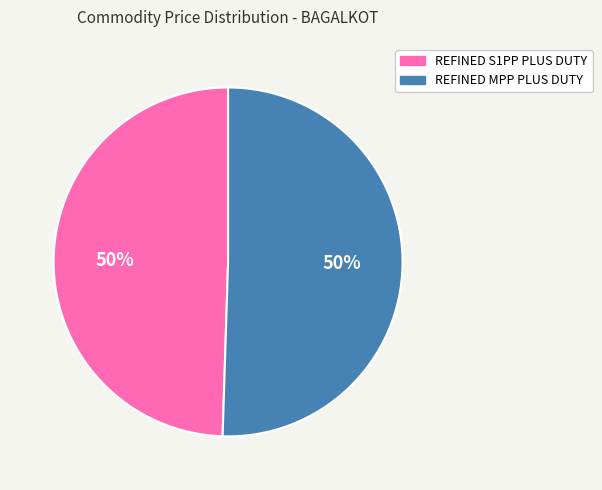

To the nearest percent, what portion does REFINED MPP PLUS DUTY represent?

50%